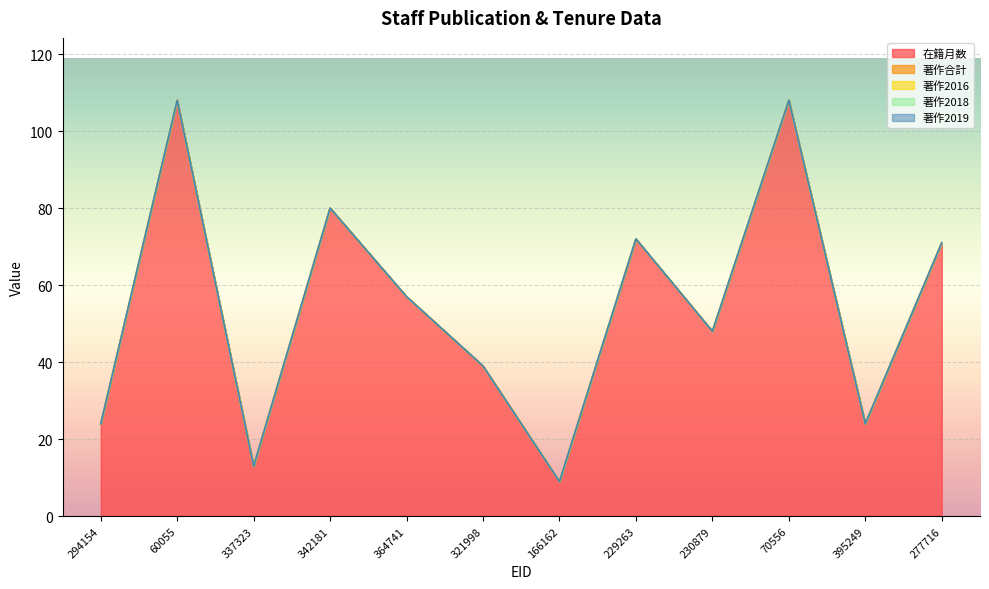

Which series changed the most between 364741 and 229263?

在籍月数